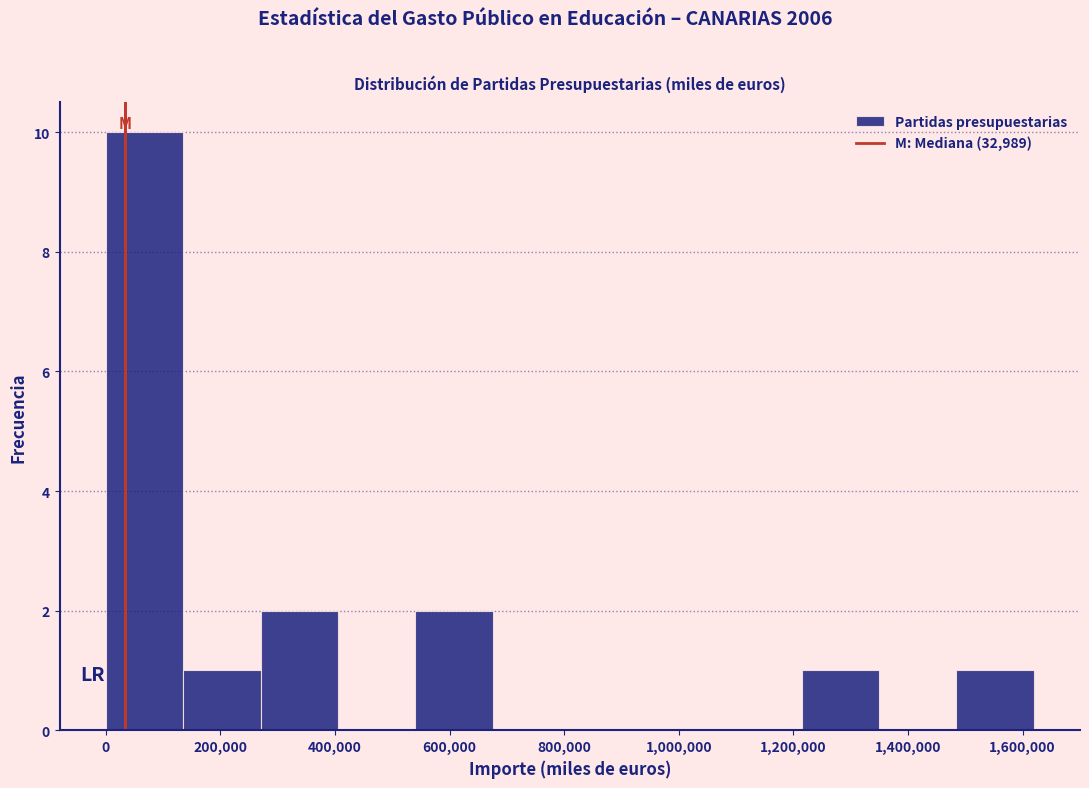

What is the height of the bar covering 1220000 to 1340000 on the x-axis? Neither the bar edges nor the heights are printed on the chart, so give them approximately, as read against the axes.

1